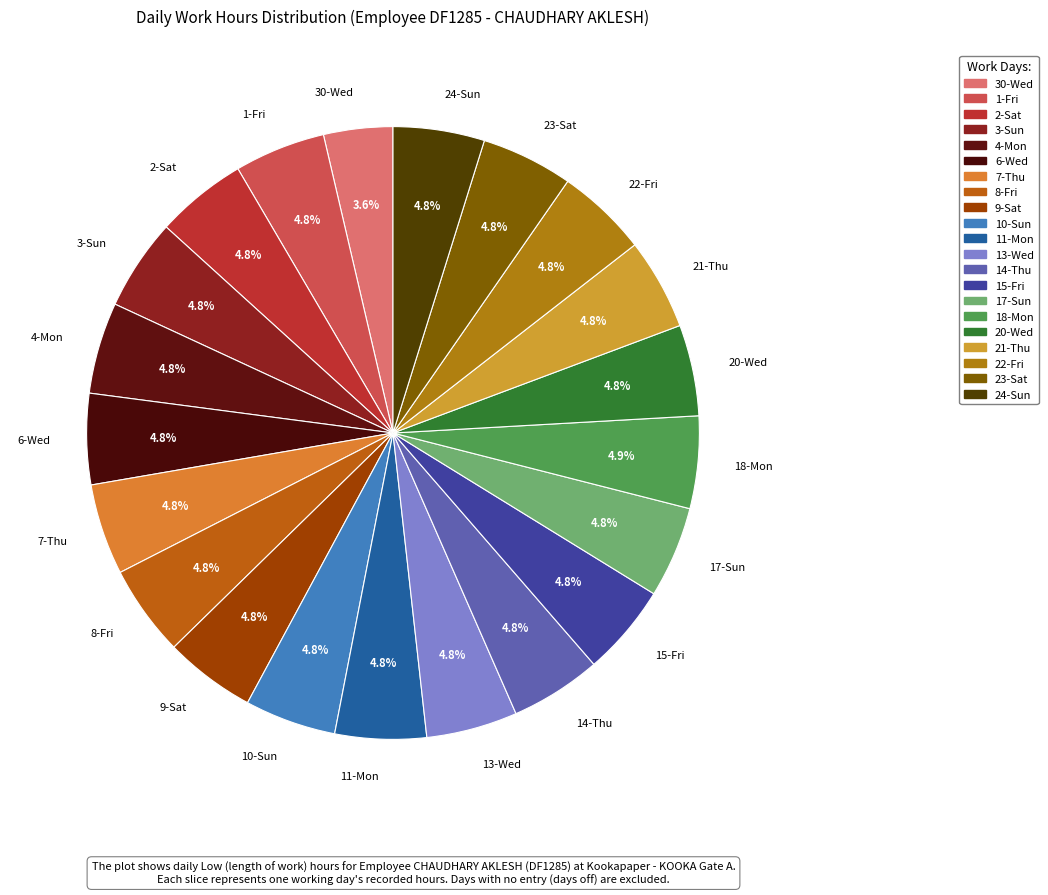

How many slices are in this pie chart?

21